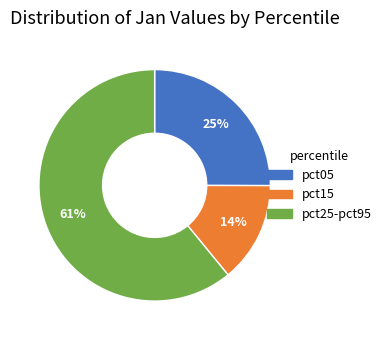

To the nearest percent, what is the average slice percentage?

33%